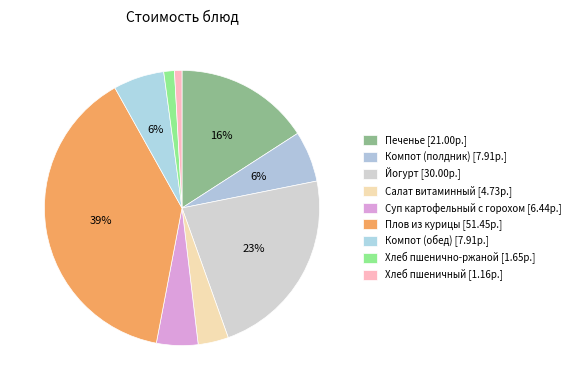

How many slices are in this pie chart?

9